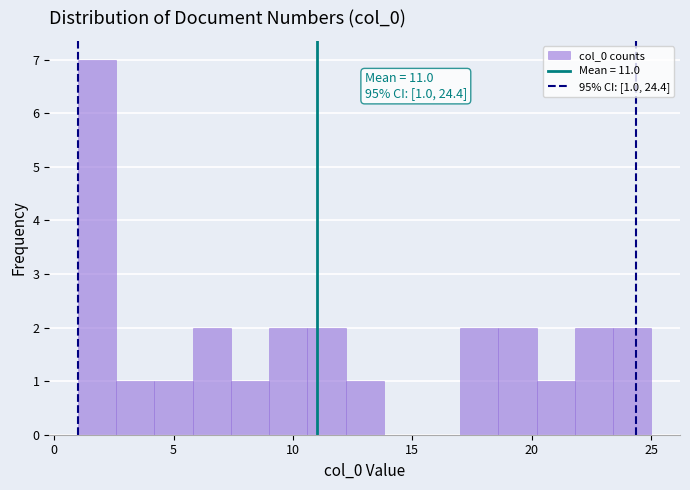

Read against the x-axis, roughly where is the centre of the tallest bar?

2.0